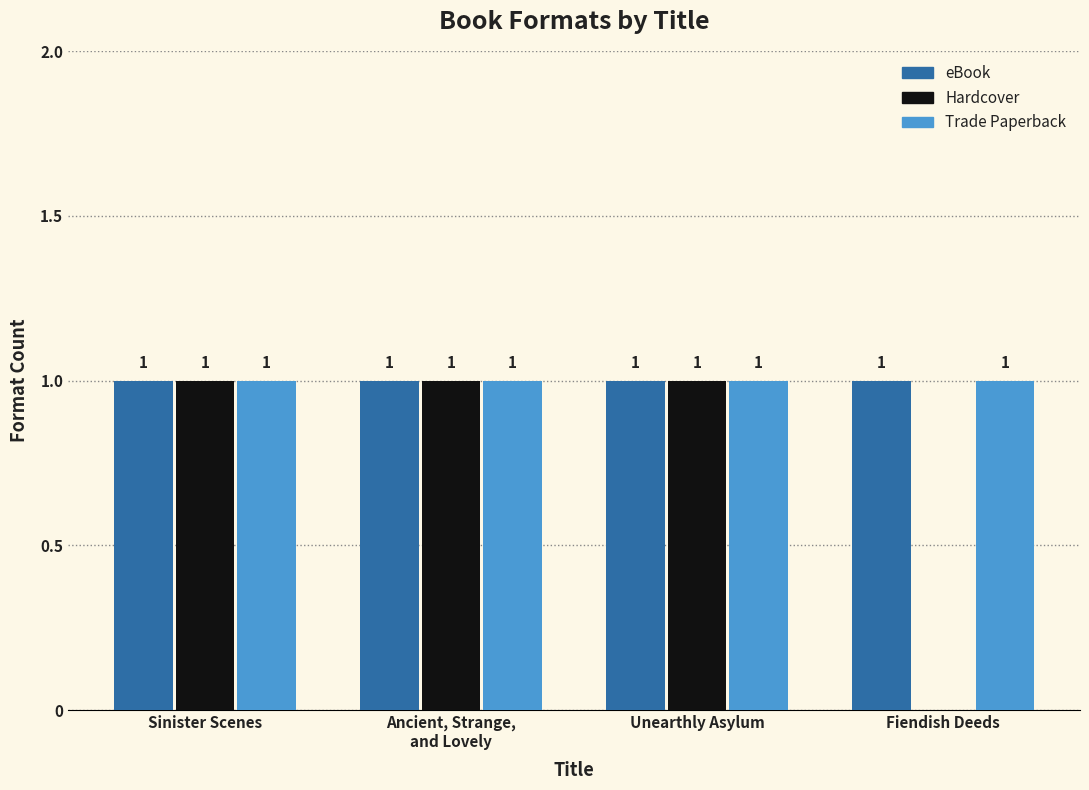

Reading right to left, what are all the values shown in this chart?

eBook: Fiendish Deeds=1	Unearthly Asylum=1	Ancient, Strange,
and Lovely=1	Sinister Scenes=1
Hardcover: Fiendish Deeds=0	Unearthly Asylum=1	Ancient, Strange,
and Lovely=1	Sinister Scenes=1
Trade Paperback: Fiendish Deeds=1	Unearthly Asylum=1	Ancient, Strange,
and Lovely=1	Sinister Scenes=1